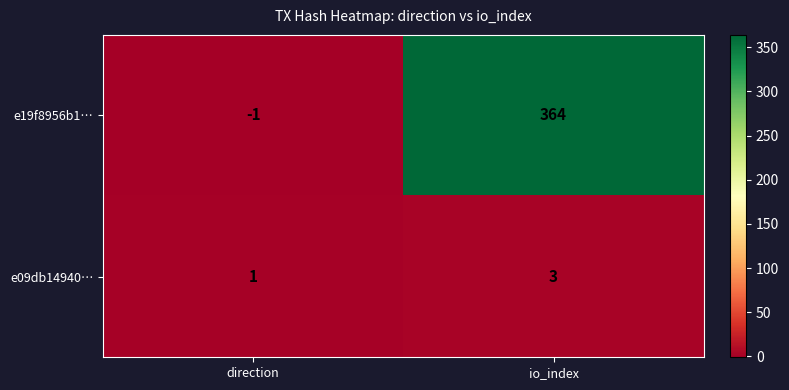

Which series has the widest spread of values?

e19f8956b1…